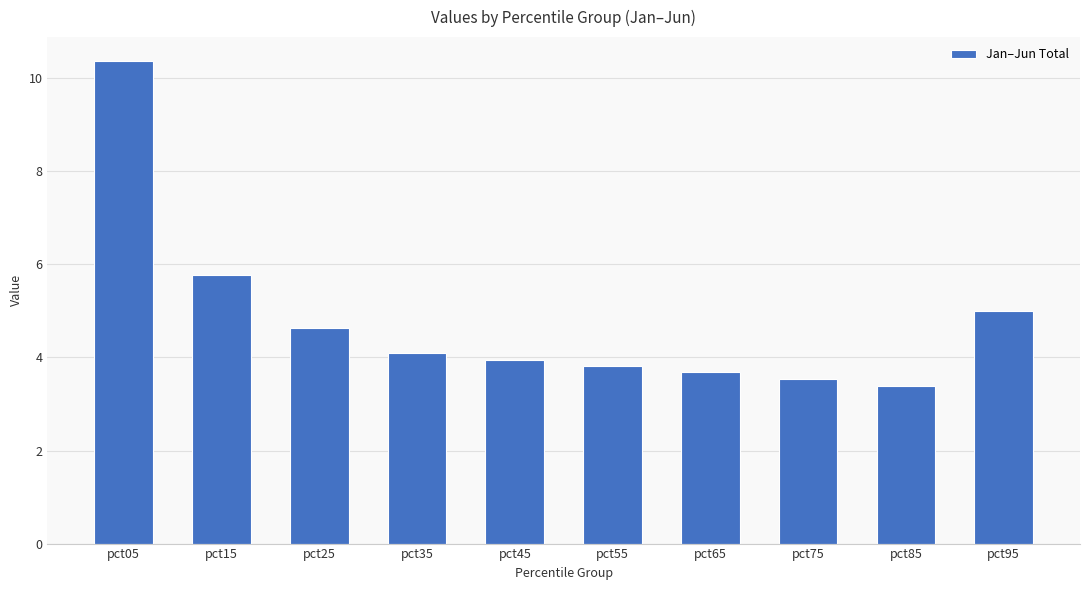

Reading right to left, extract all data points from this chart.

pct95=5.0	pct85=3.4	pct75=3.5	pct65=3.7	pct55=3.8	pct45=3.9	pct35=4.1	pct25=4.6	pct15=5.8	pct05=10.4